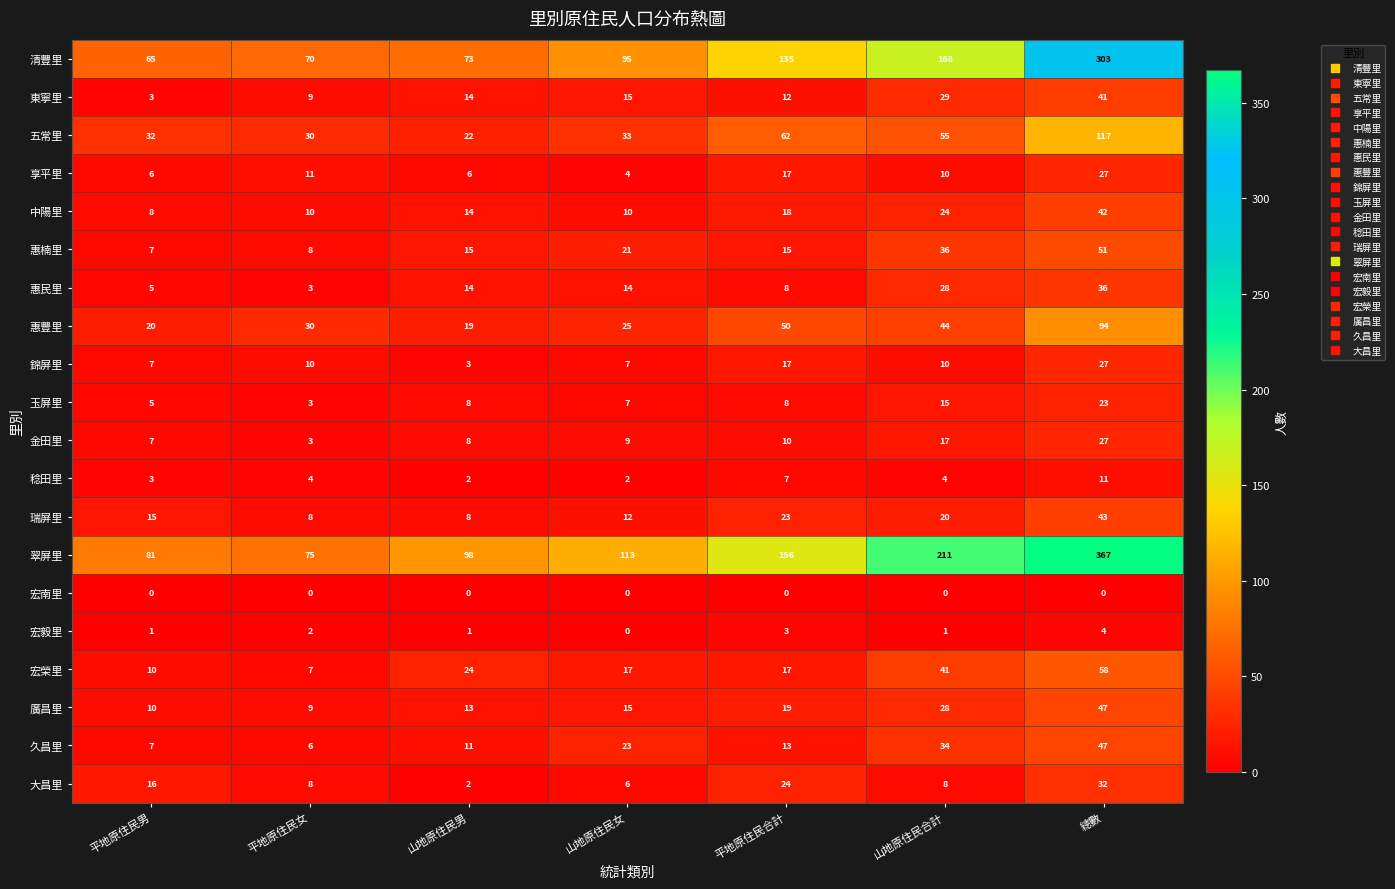

What is the lowest value of the 享平里 series?

4